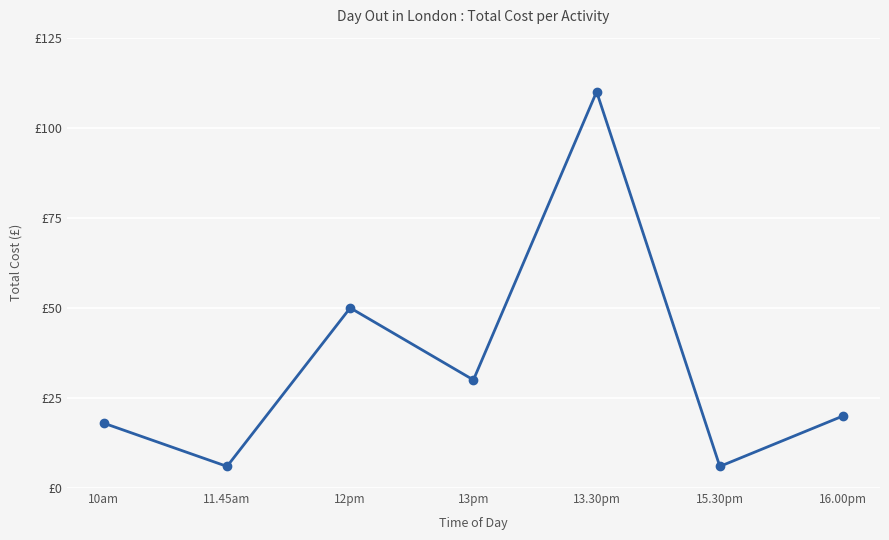

True or false: the data has more than 1 interior local peaks.

True